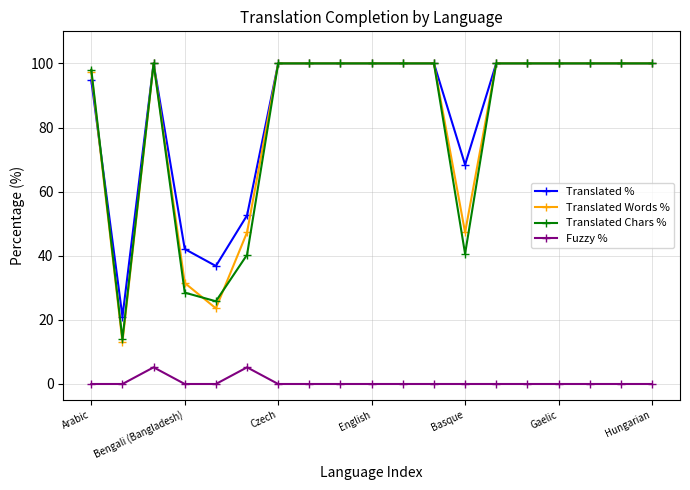

At how many categories does at least one series exceed 62?

15